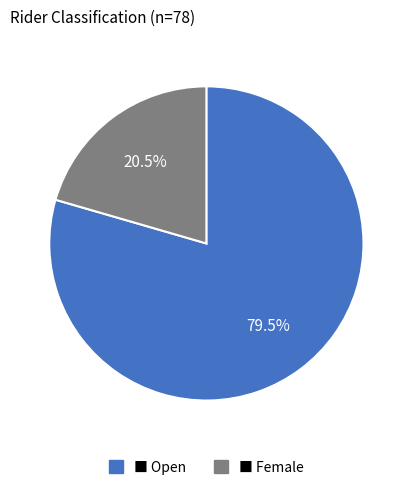

To the nearest percent, what is the average slice percentage?

50%